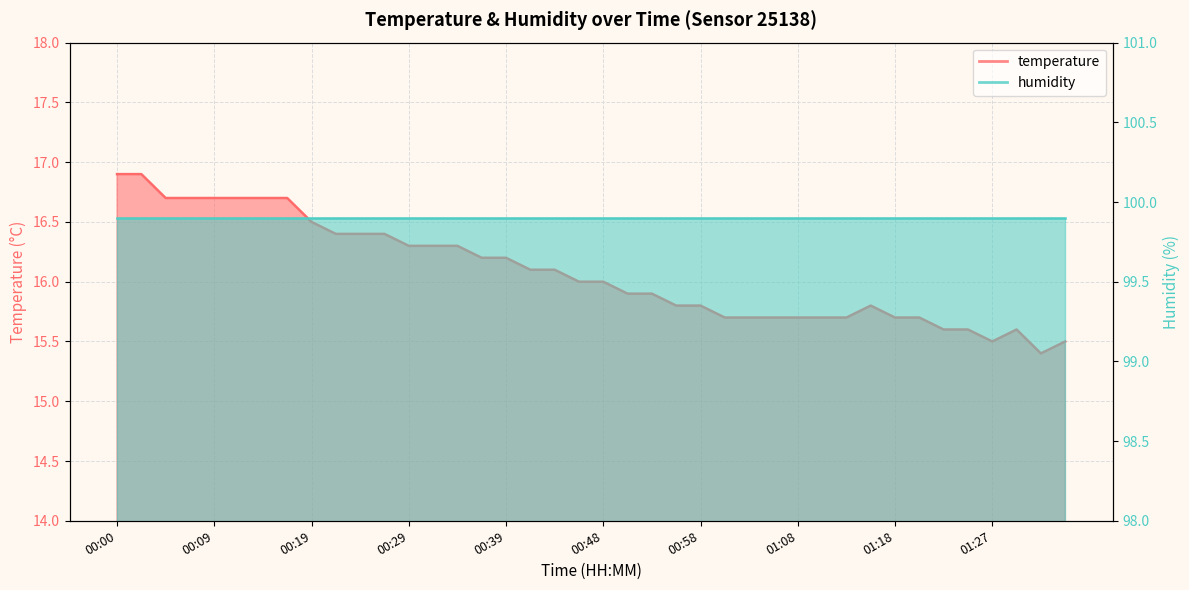

Where is the first local maximum?

01:15